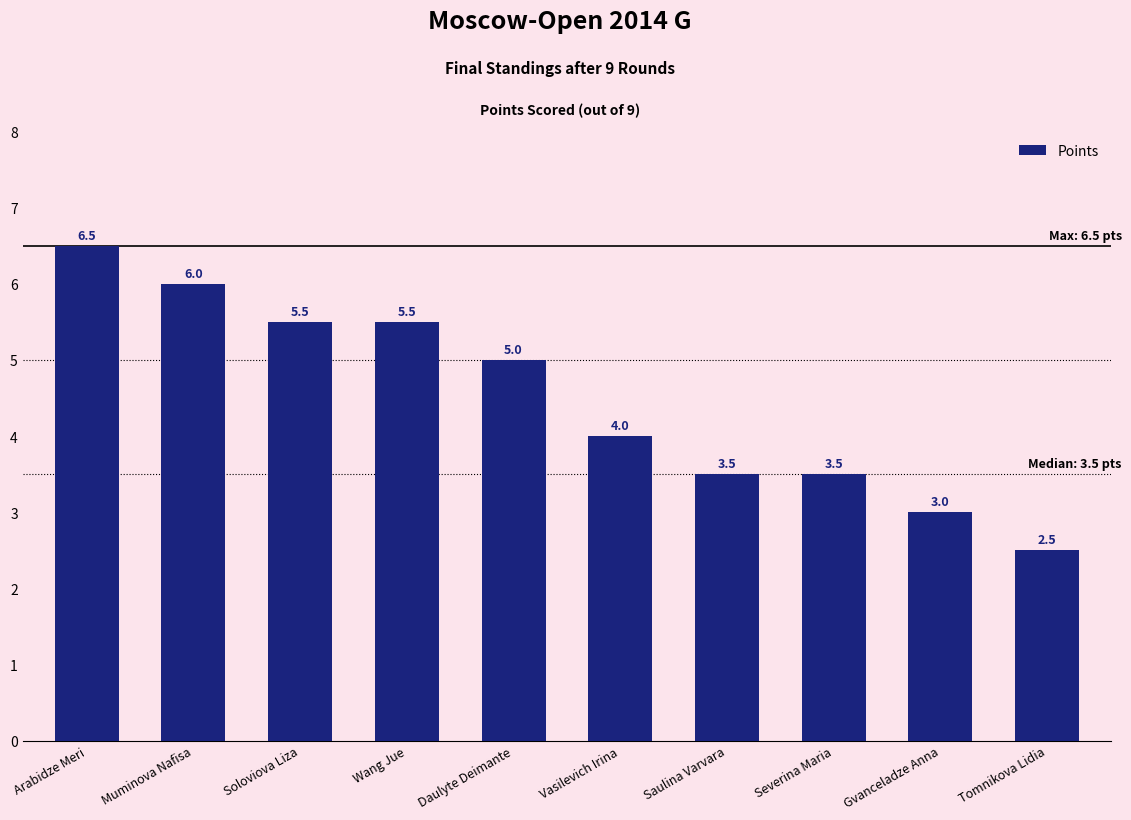

What position from the left is Muminova Nafisa?

2